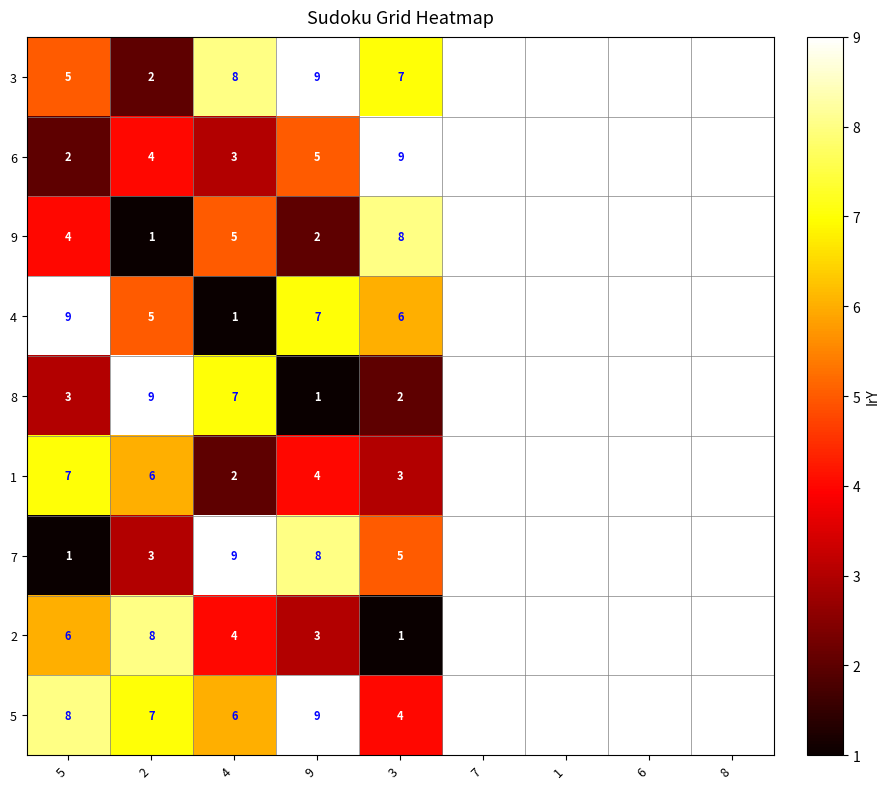

What is the spread (max minus min) of values at 9?

8